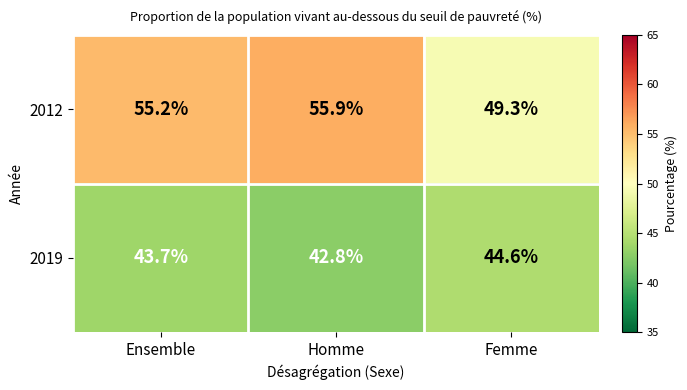

Which series has the largest range (max minus min)?

2012